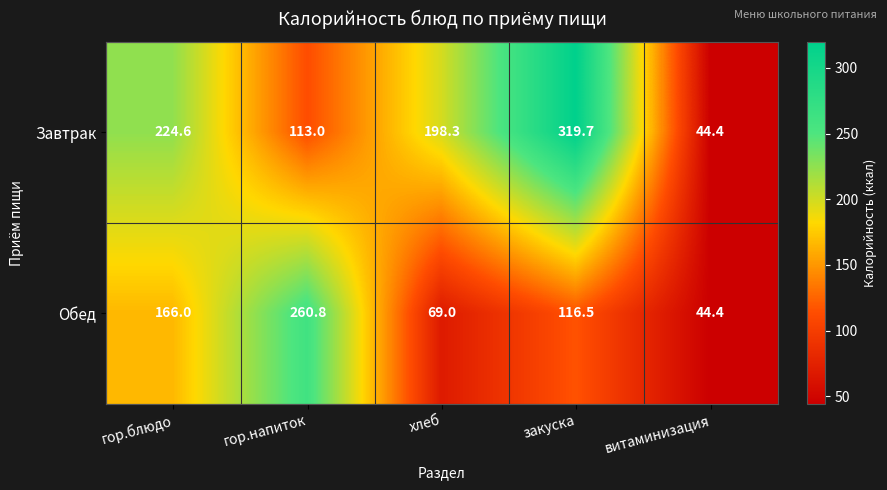

What value does the Завтрак series have at витаминизация?

44.4